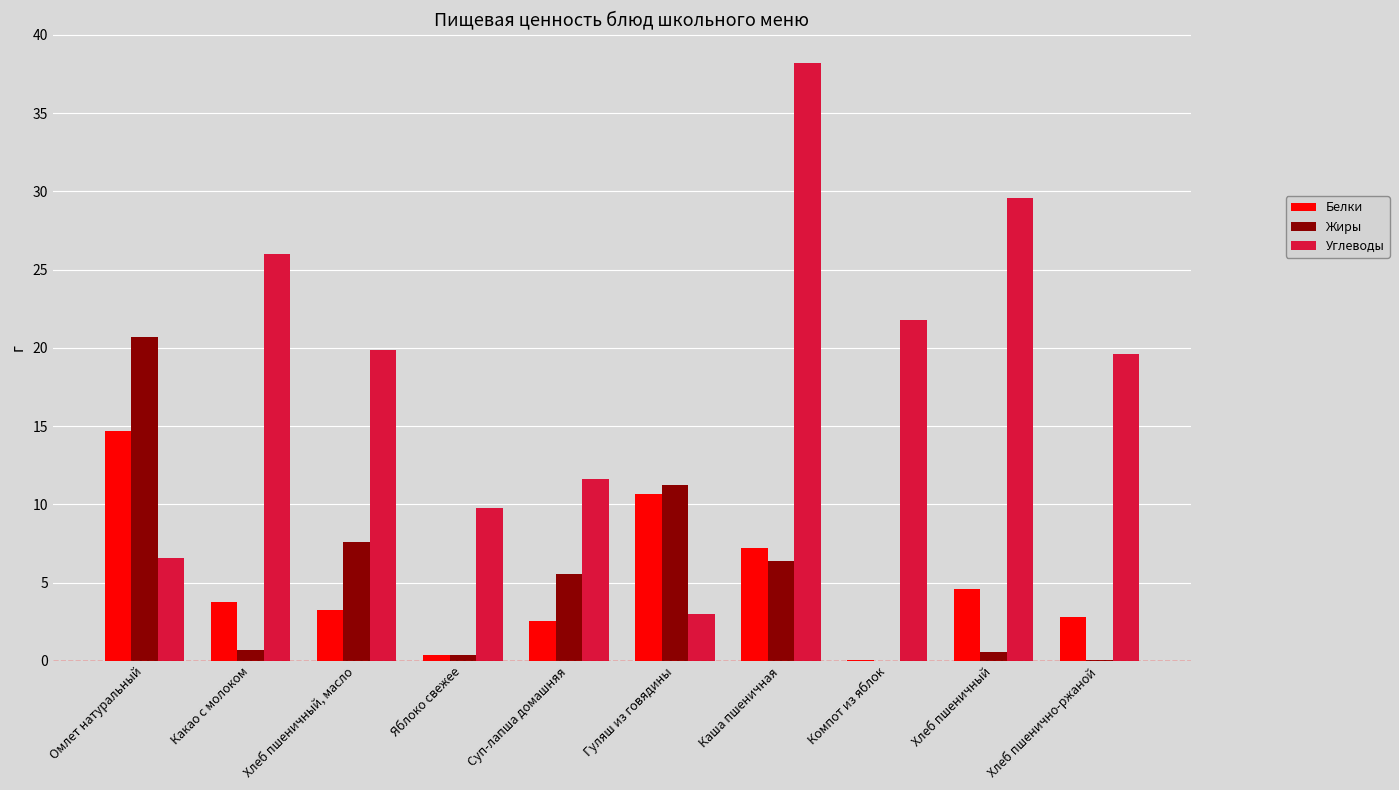

Is the value of Белки at Гуляш из говядины greater than the value of Углеводы at Омлет натуральный?

Yes